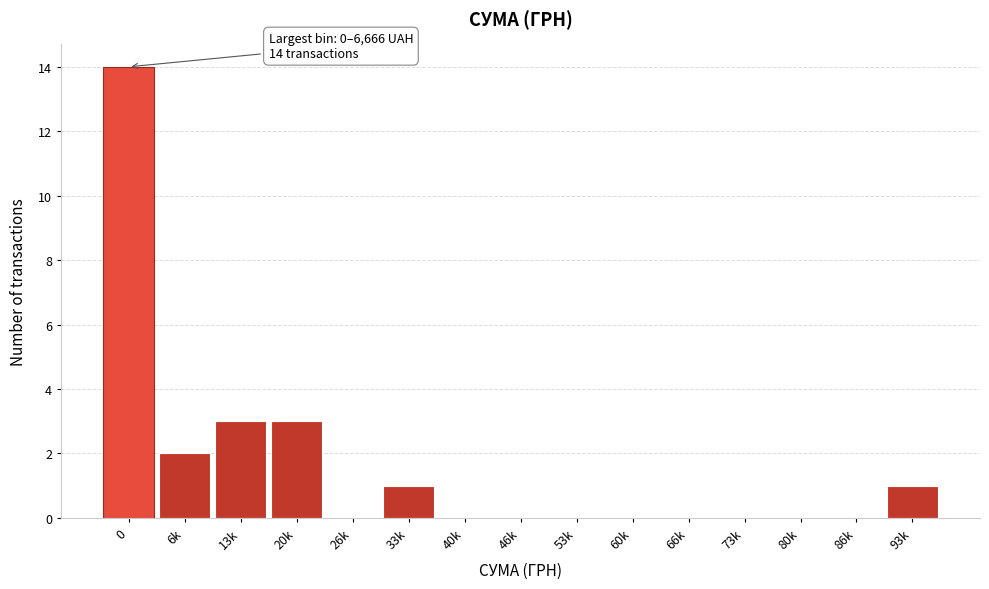

Reading left to right, transcribe all the data shown in this chart.

0=14	6k=2	13k=3	20k=3	26k=0	33k=1	40k=0	46k=0	53k=0	60k=0	66k=0	73k=0	80k=0	86k=0	93k=1